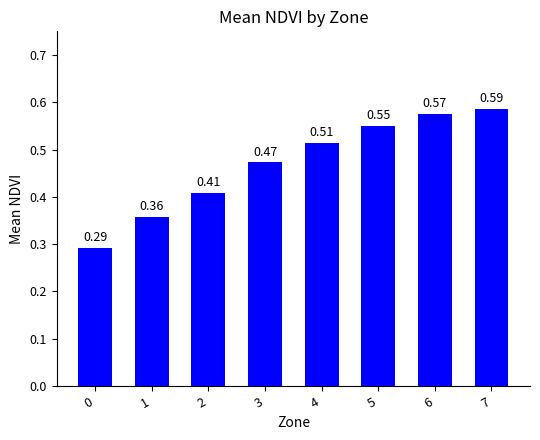

What is the sum of the values at 6 and 2?

1.0